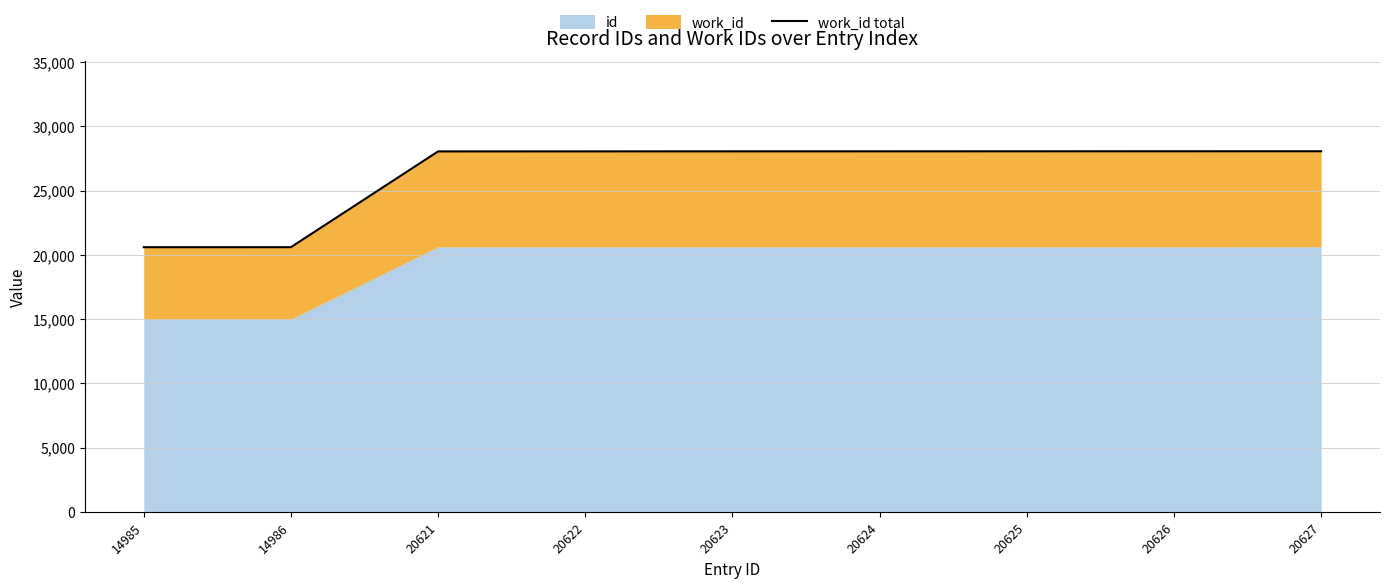

List the labels in order of value, largest first.

20627, 20626, 20625, 20624, 20623, 20622, 20621, 14986, 14985